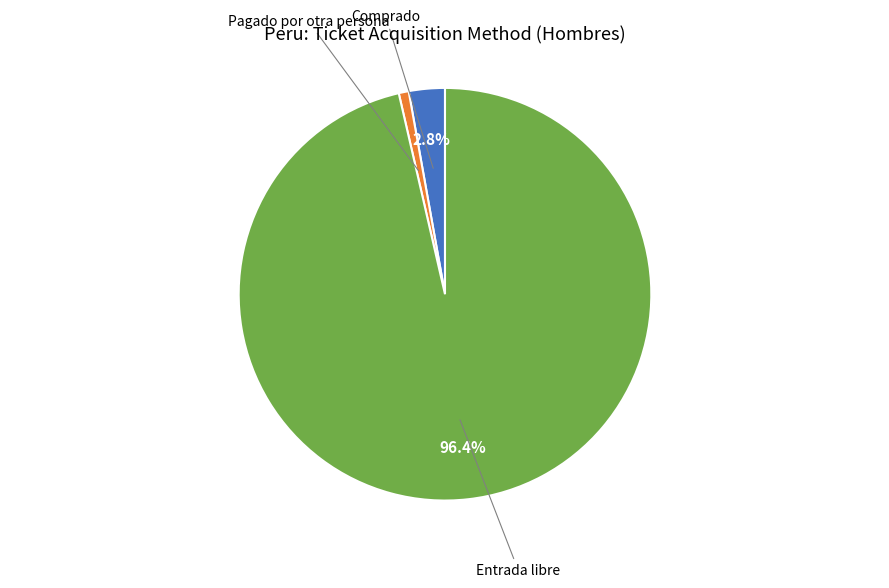

Does any single category account for the majority?

Yes